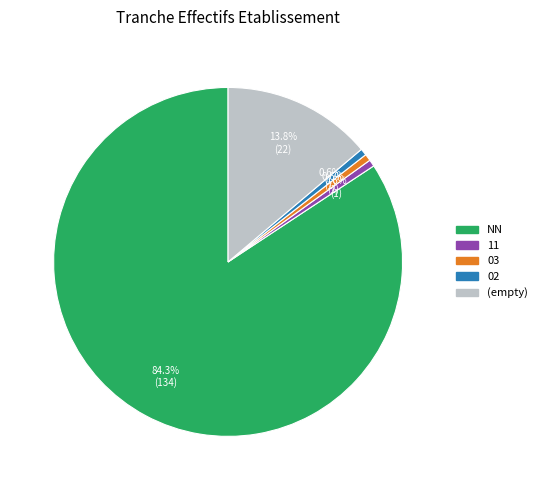

Does any single category account for the majority?

Yes